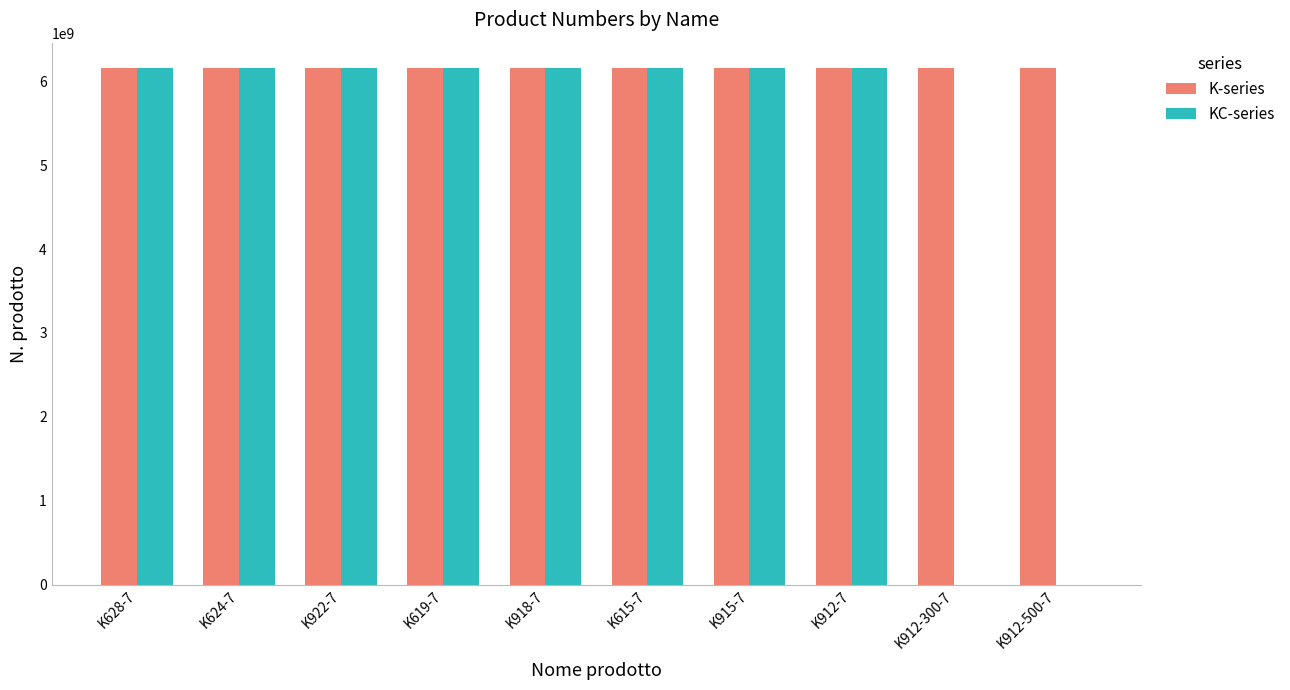

The value of KC-series at K915-7 is 6151701280. True or false?

True